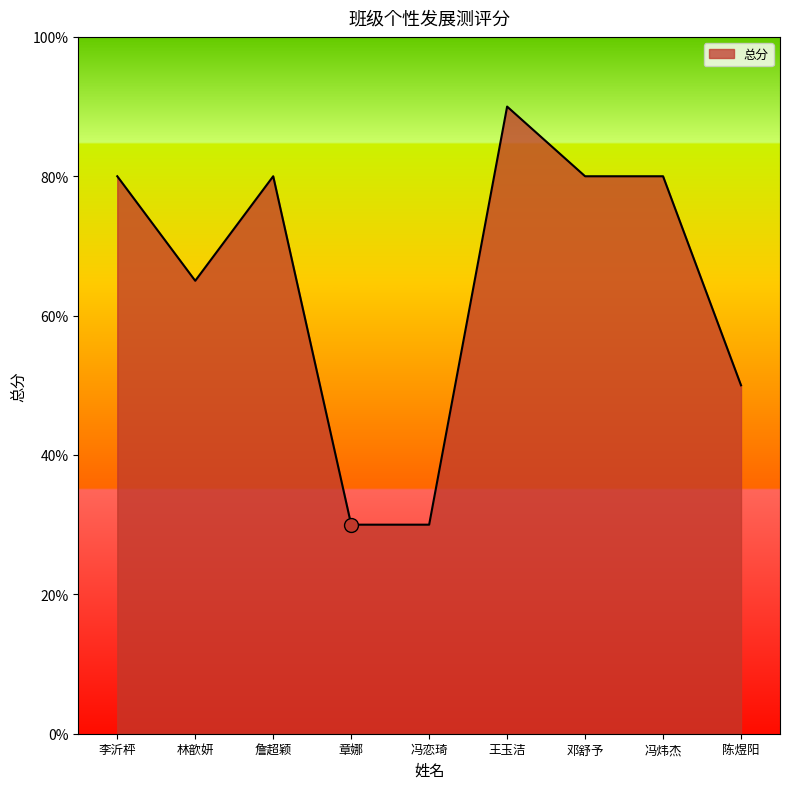

True or false: the data shows 1.3 at 詹超颖.

False